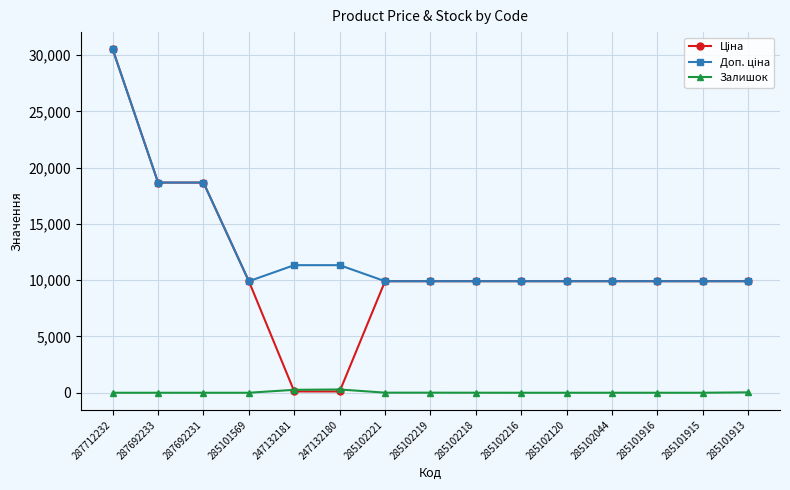

What is the difference between the highest and lowest values at 287692231?

18671.5